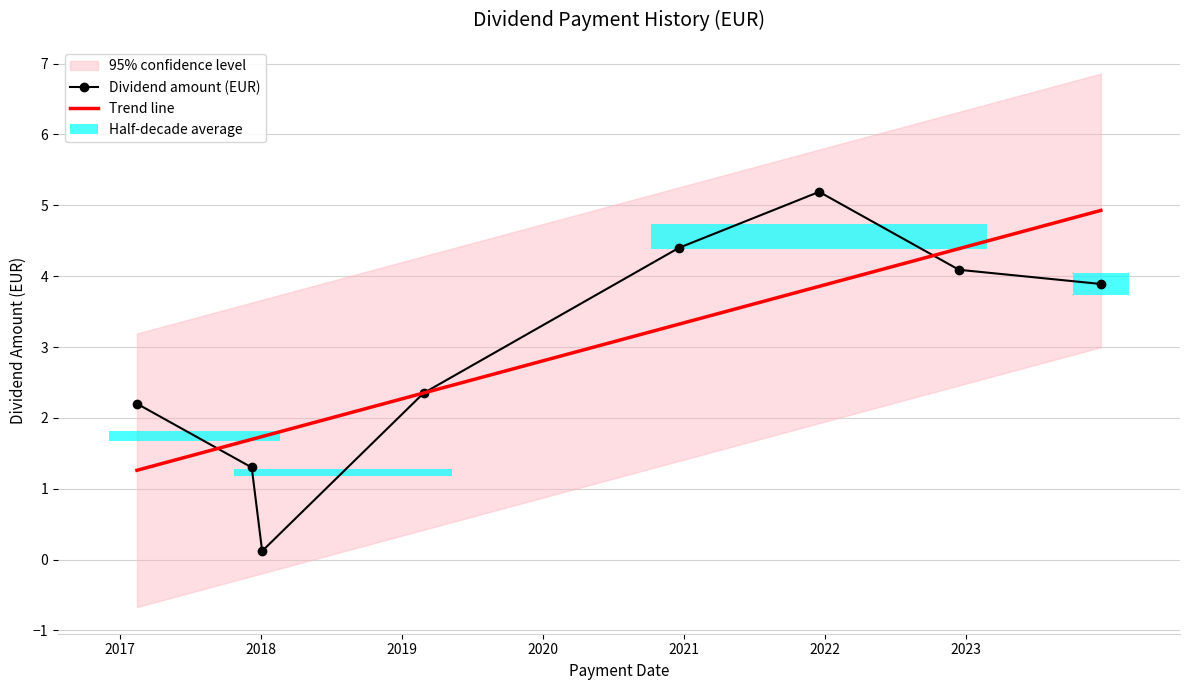

True or false: there are more than 0 points higher than both neighbors.

True